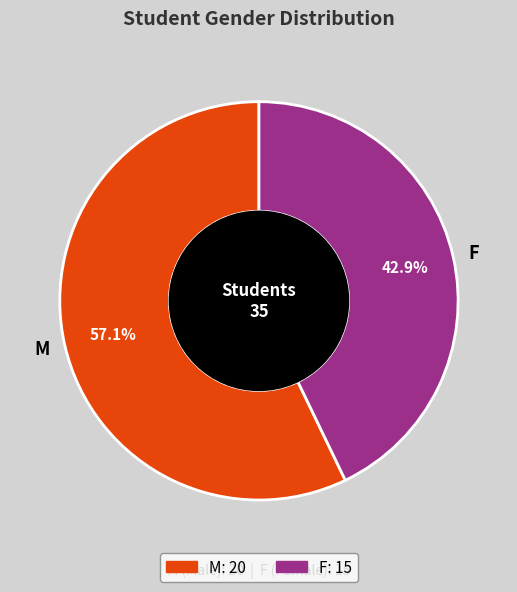

The F slice represents 43% of the pie. True or false?

True